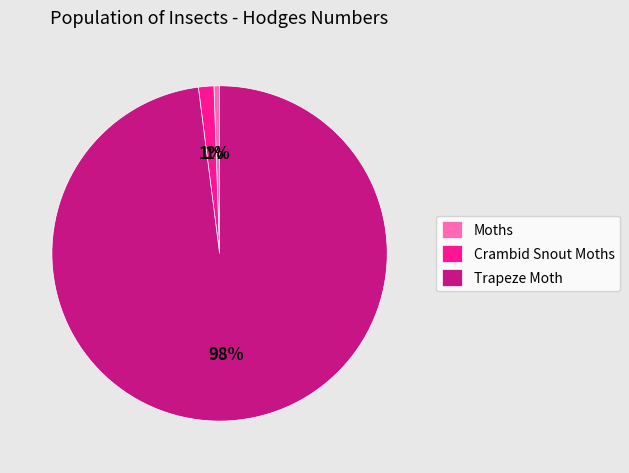

What percentage is the Moths slice, to the nearest percent?

1%